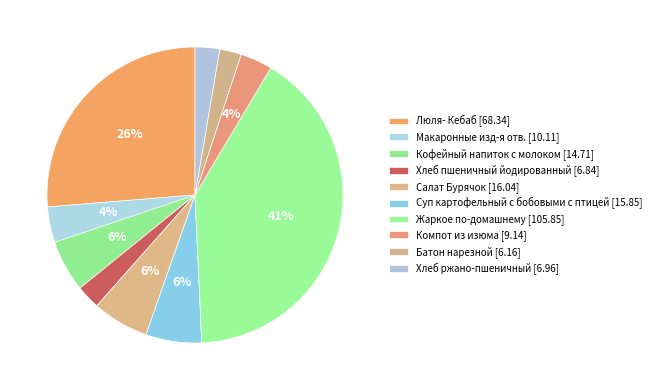

How many segments does this pie chart have?

10